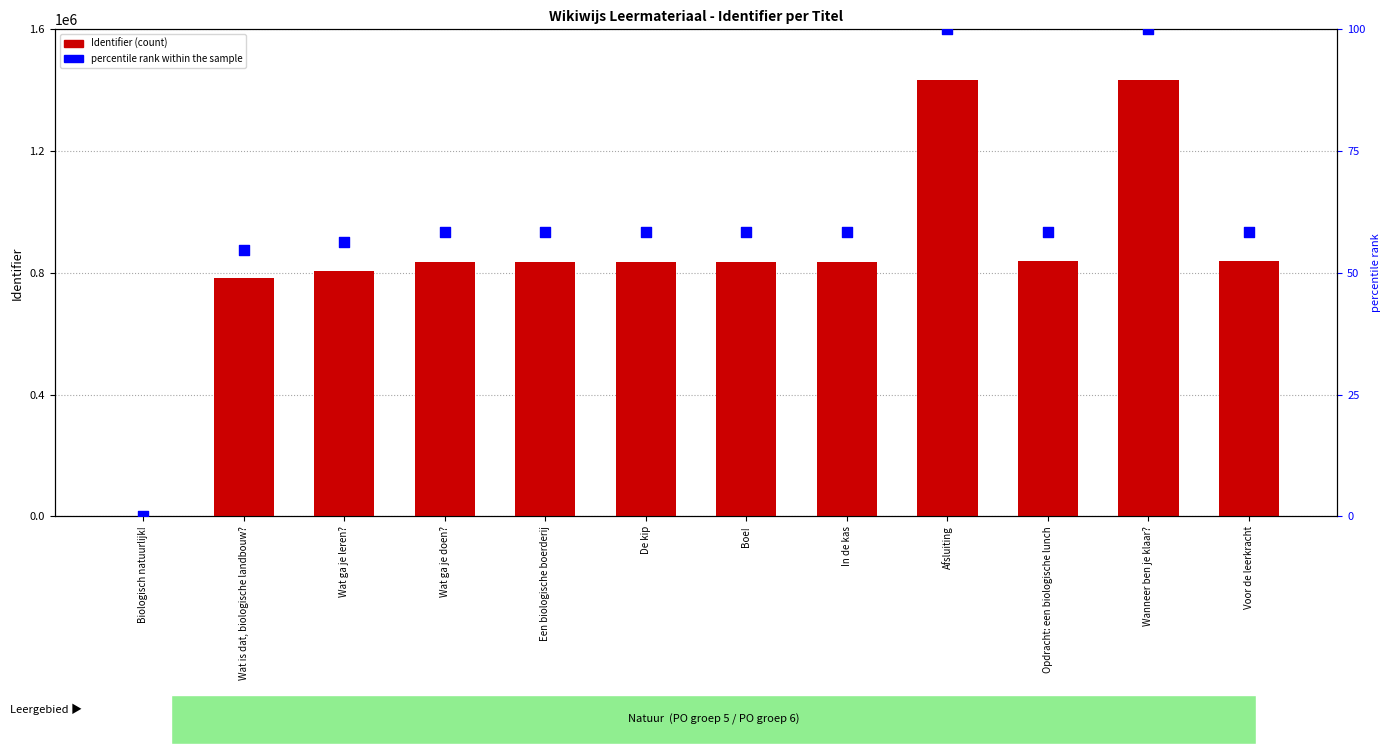

At how many categories does at least one series exceed 1115127?

2